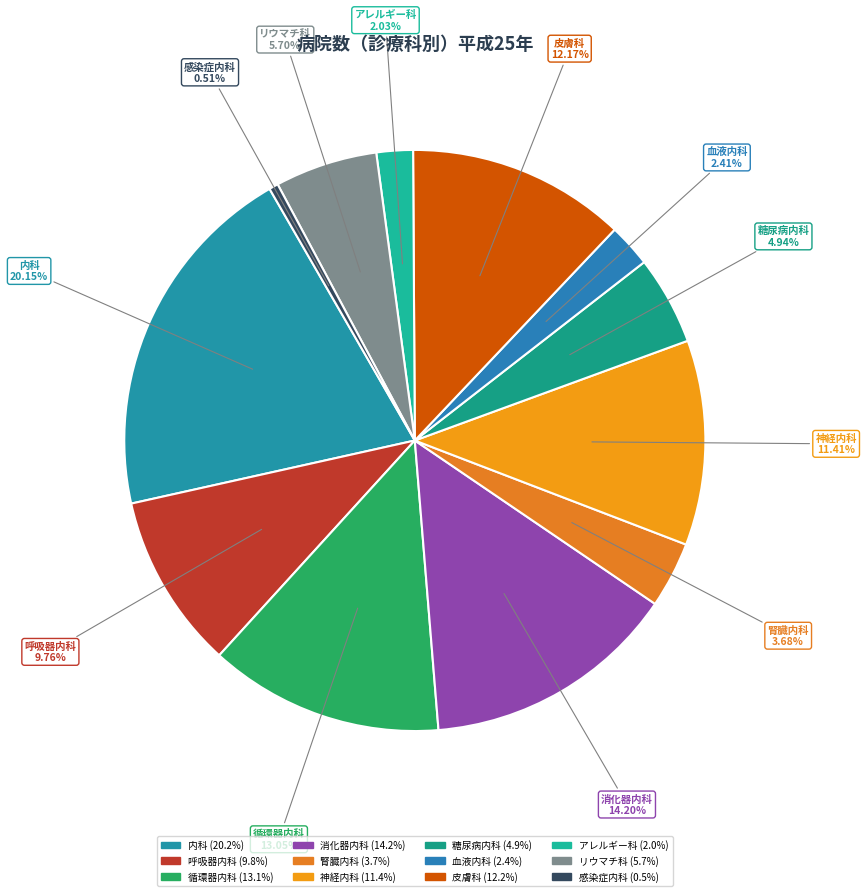

Is there any slice that represents more than half of the pie?

No